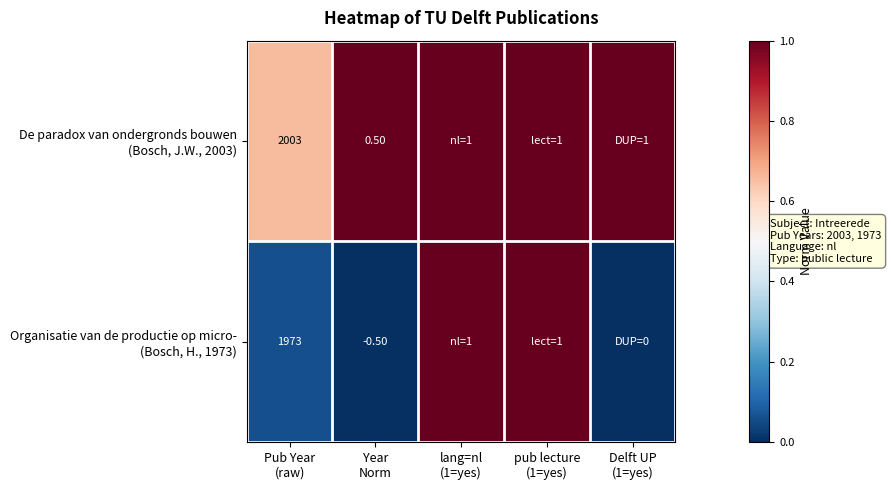

At which category is the sum across all series the highest?

lang=nl
(1=yes)